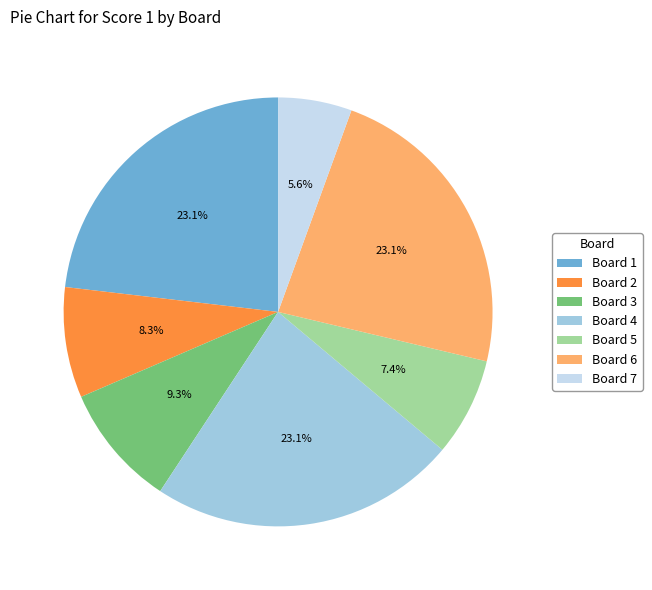

Is Board 3 the majority of the pie?

No